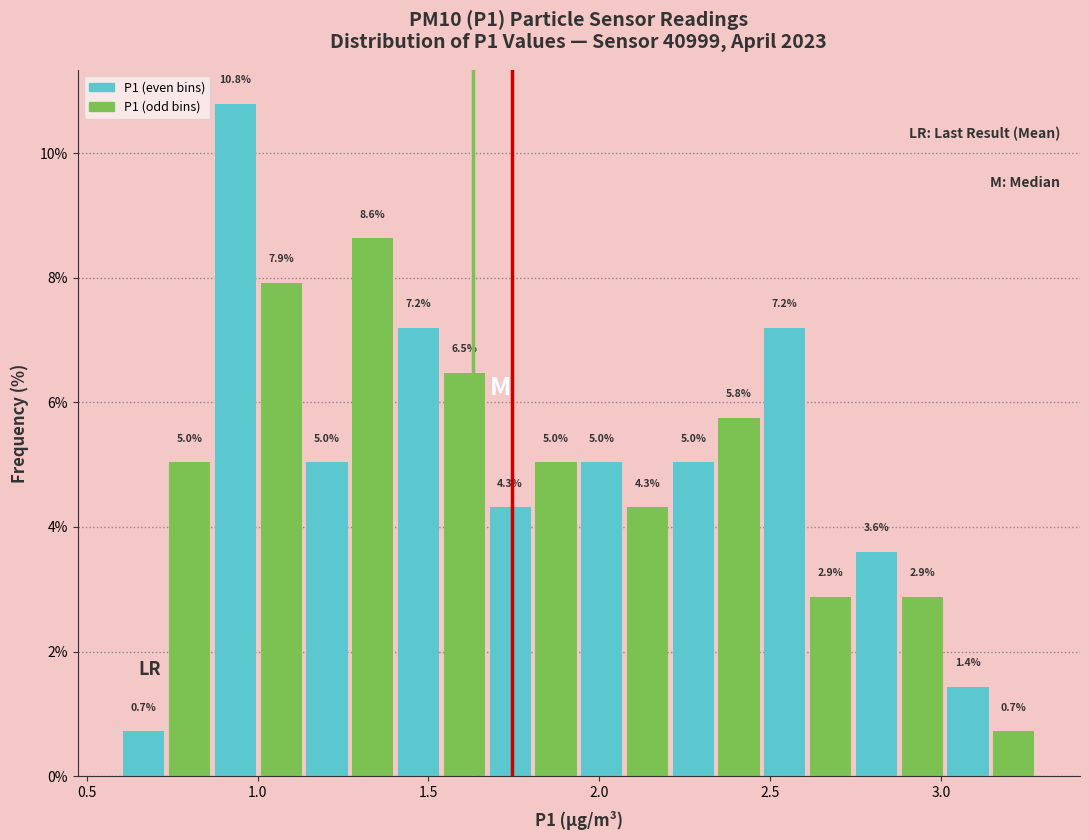

Around what value on the x-axis is the tallest bar? Give the approximate position of its centre, as read against the axis.

0.95